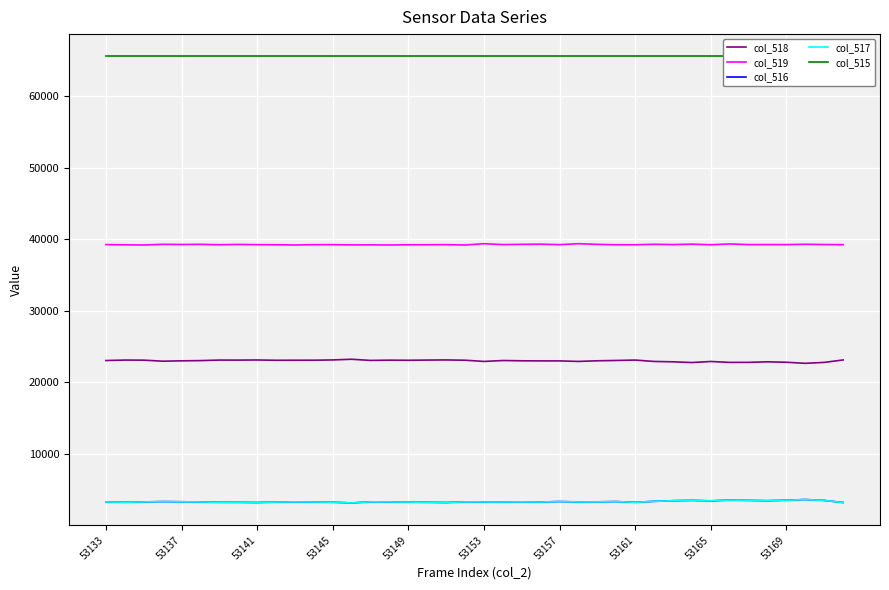

What is the difference between the second highest and second lowest values in the col_516 series?

339